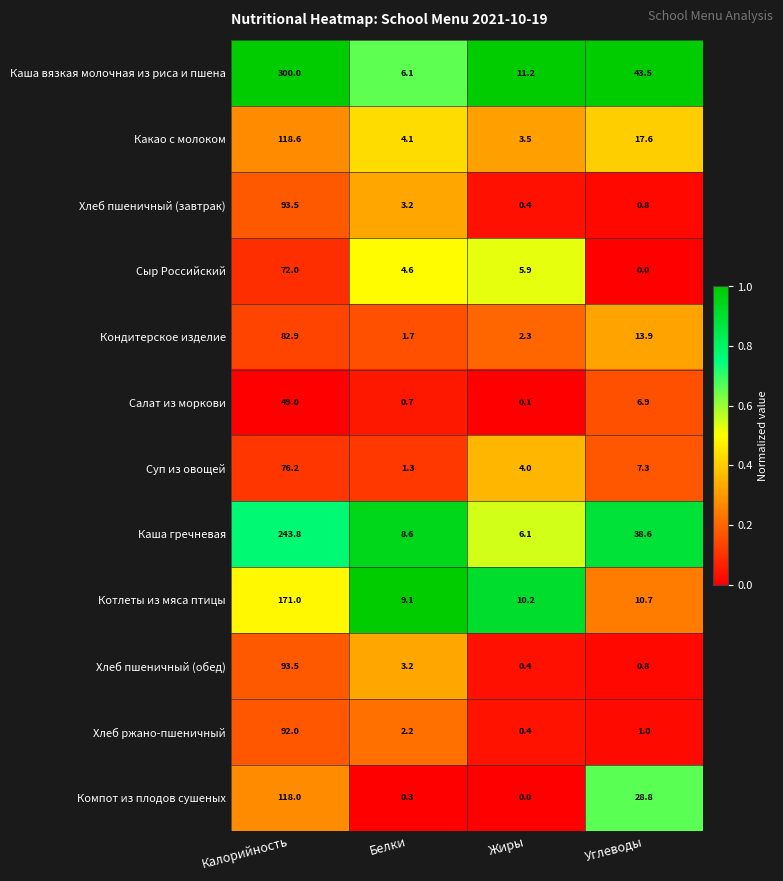

What is the difference between the highest and lowest values at Углеводы?

43.5